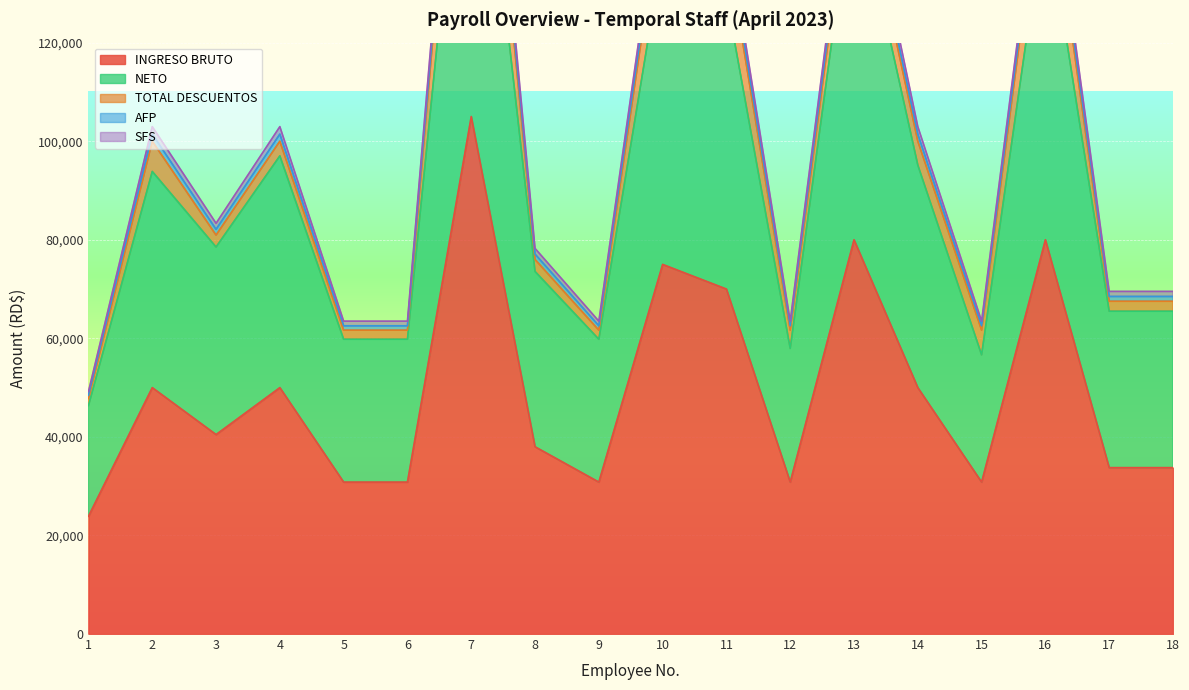

True or false: AFP has more than 0 points higher than both neighbors.

True